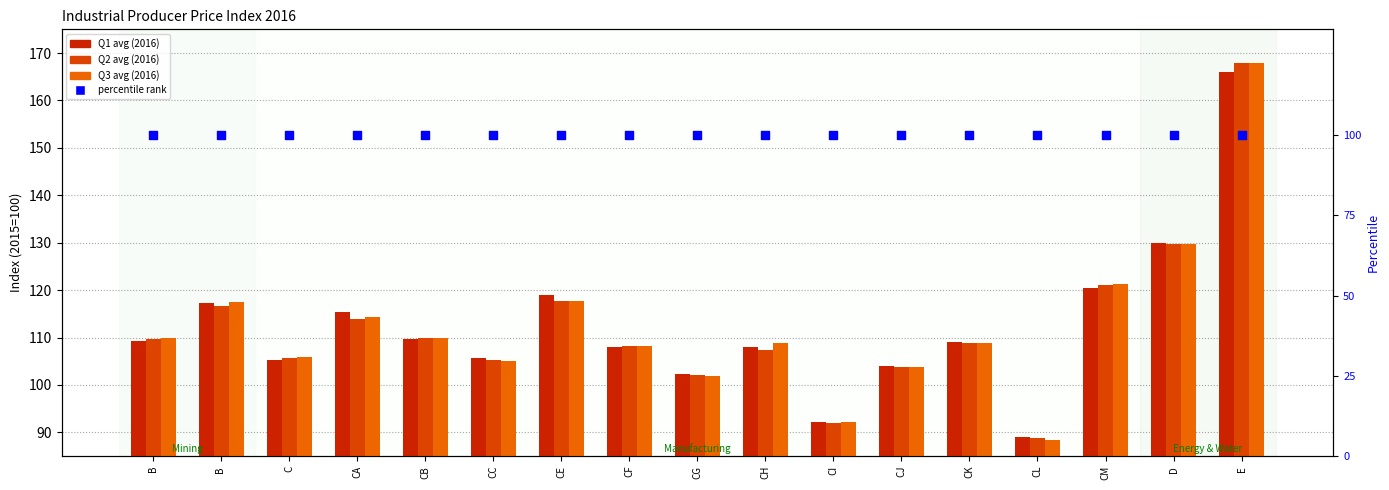

Is the value of Q1 avg (2016) at B  greater than the value of Q2 avg (2016) at CC?

Yes